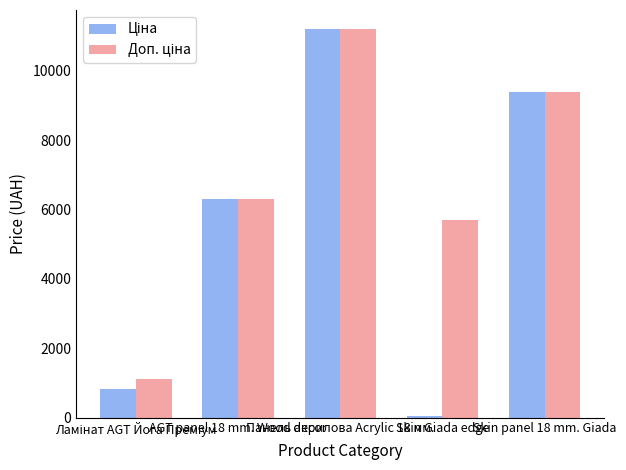

What position from the left is Skin Giada edge?

4